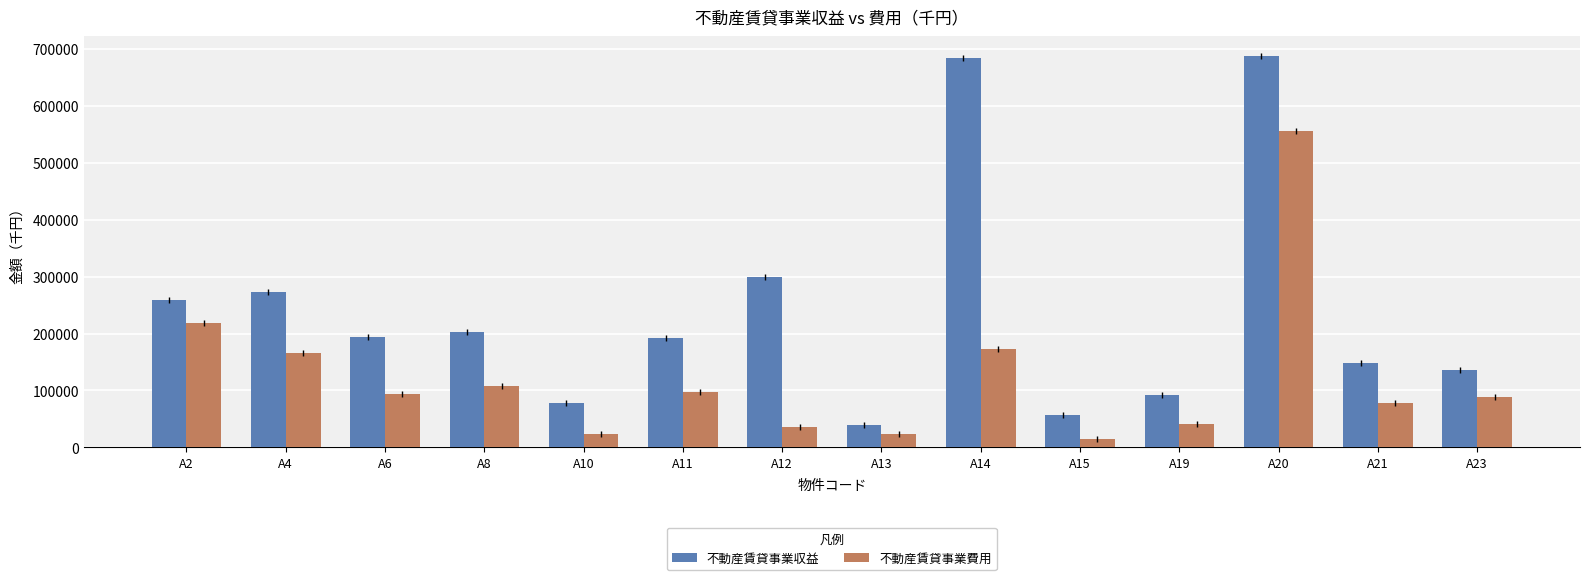

Rank the series by their average value, from highest to lowest.

不動産賃貸事業収益, 不動産賃貸事業費用